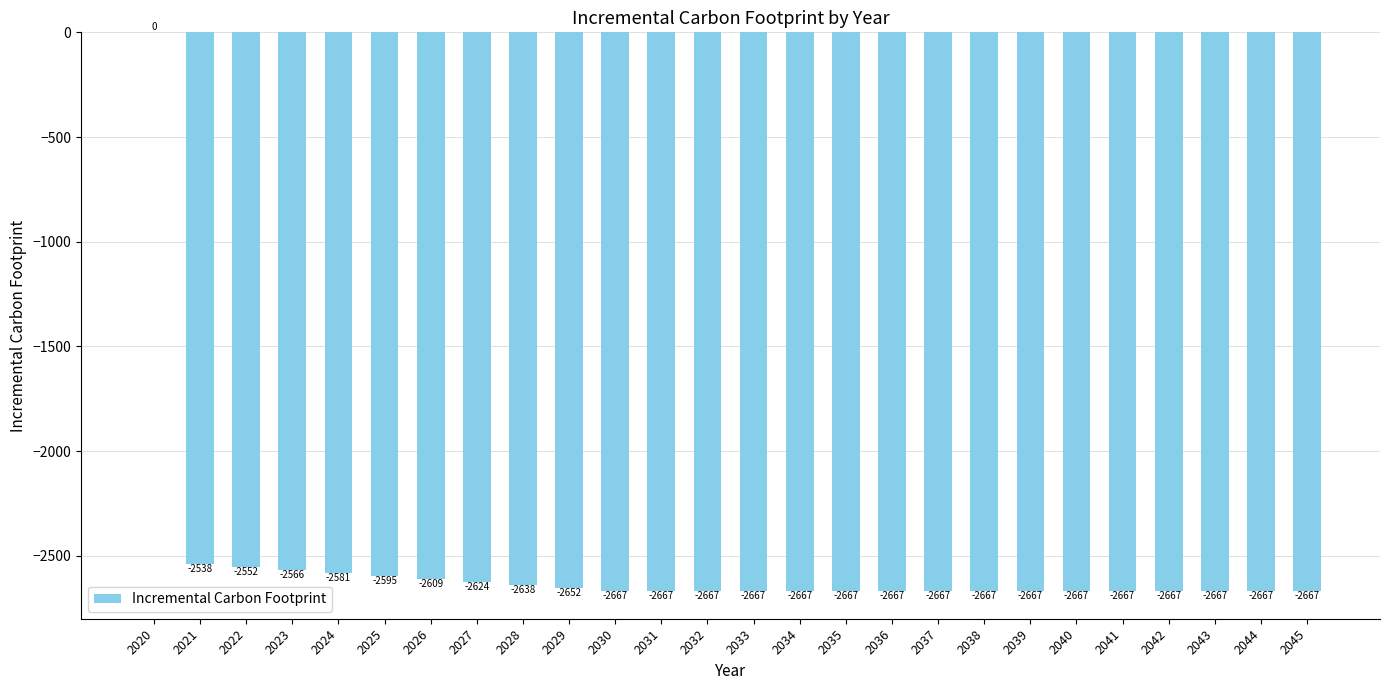

True or false: the data shows -2666.7 at 2043.

True